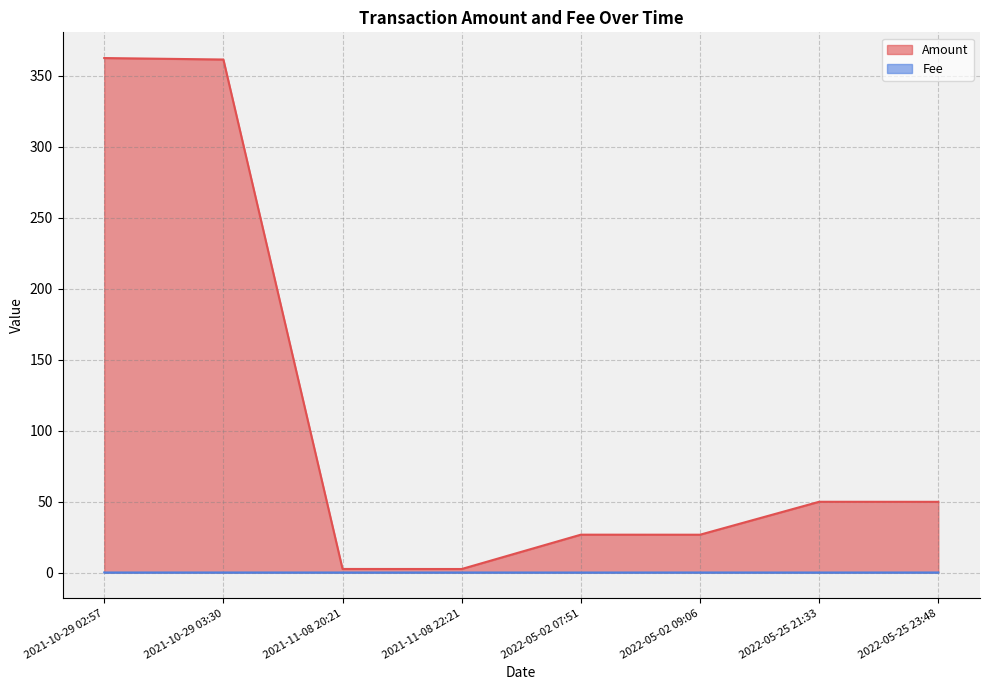

What is the total value across all series at 2021-11-08 22:21?

2.5